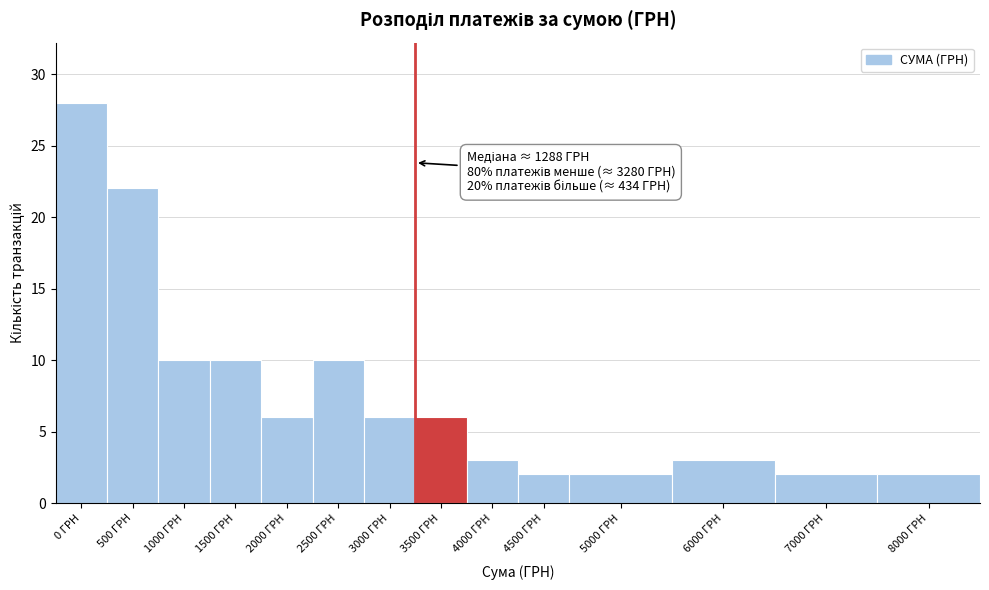

Reading left to right, transcribe all the data shown in this chart.

28	22	10	10	6	10	6	6	3	2	2	3	2	2